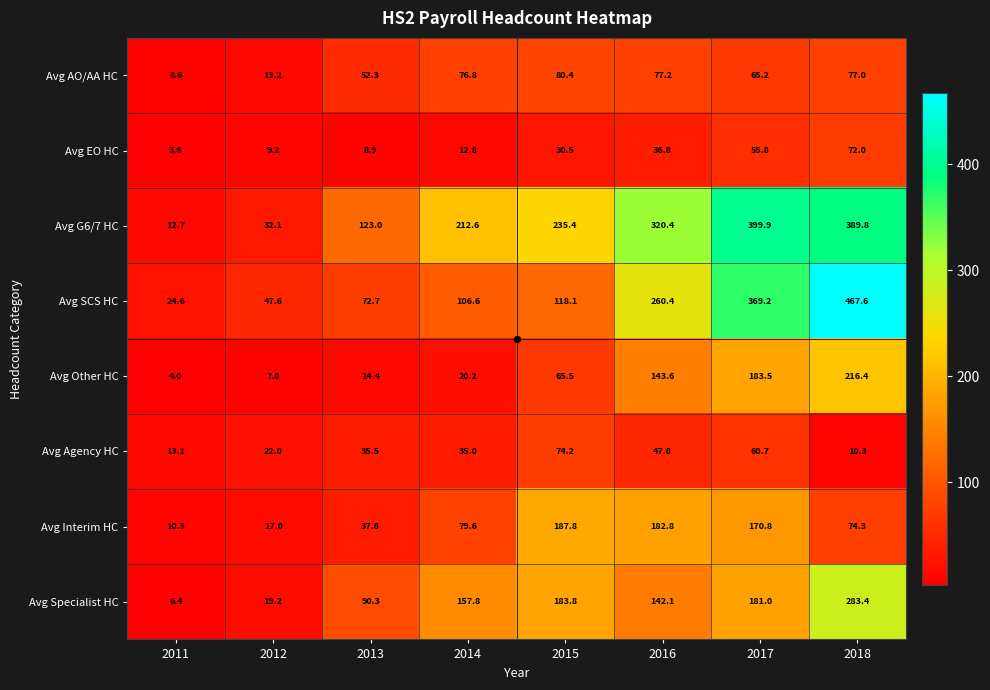

List the series in order of their peak value, highest first.

Avg SCS HC, Avg G6/7 HC, Avg Specialist HC, Avg Other HC, Avg Interim HC, Avg AO/AA HC, Avg Agency HC, Avg EO HC